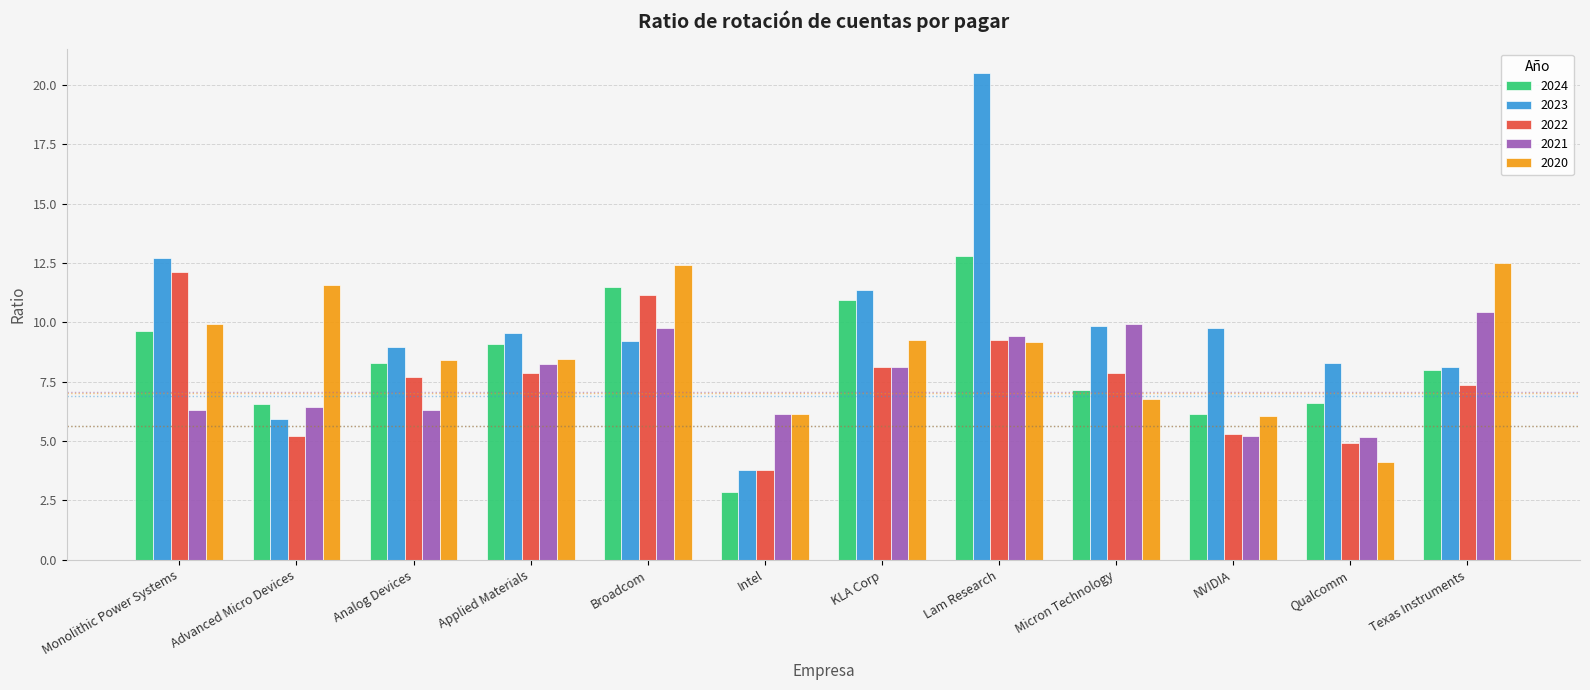

Is it true that 2020 equals 1.7 at Qualcomm?

False